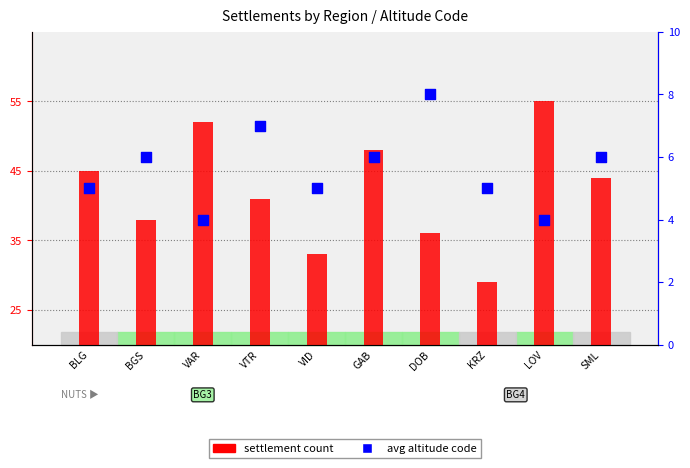

At how many categories does at least one series exceed 40?

6